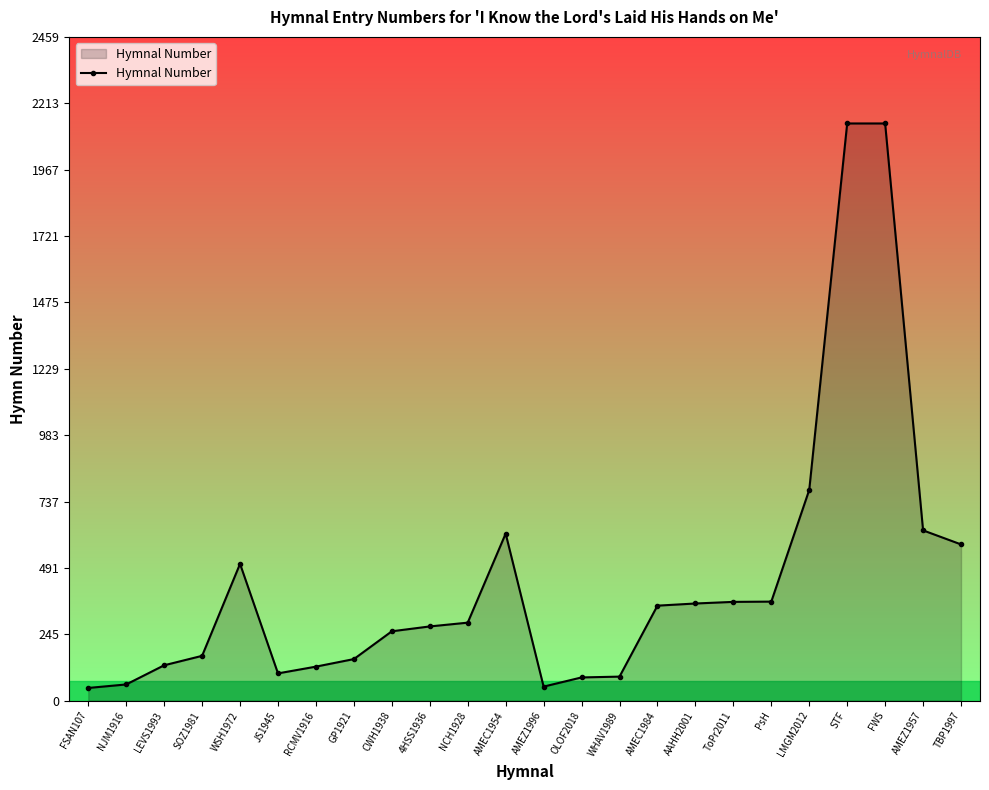

How many distinct data groups are displayed?

1